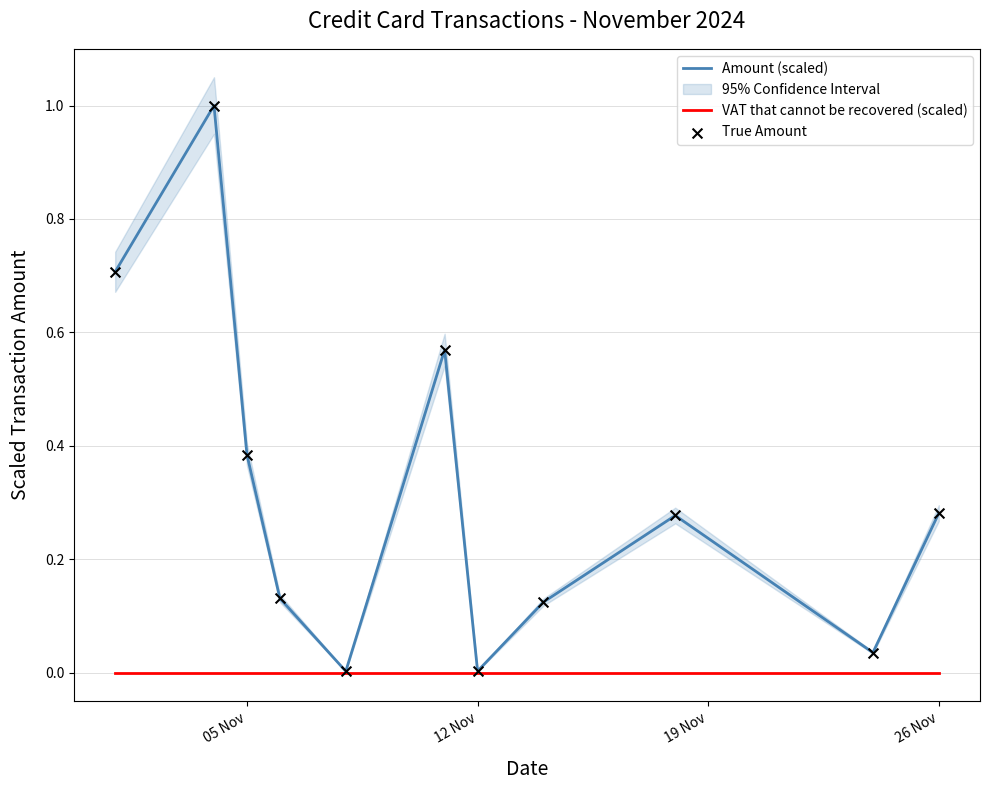

What are all the series names shown in the legend?

Amount (scaled), VAT that cannot be recovered (scaled), True Amount